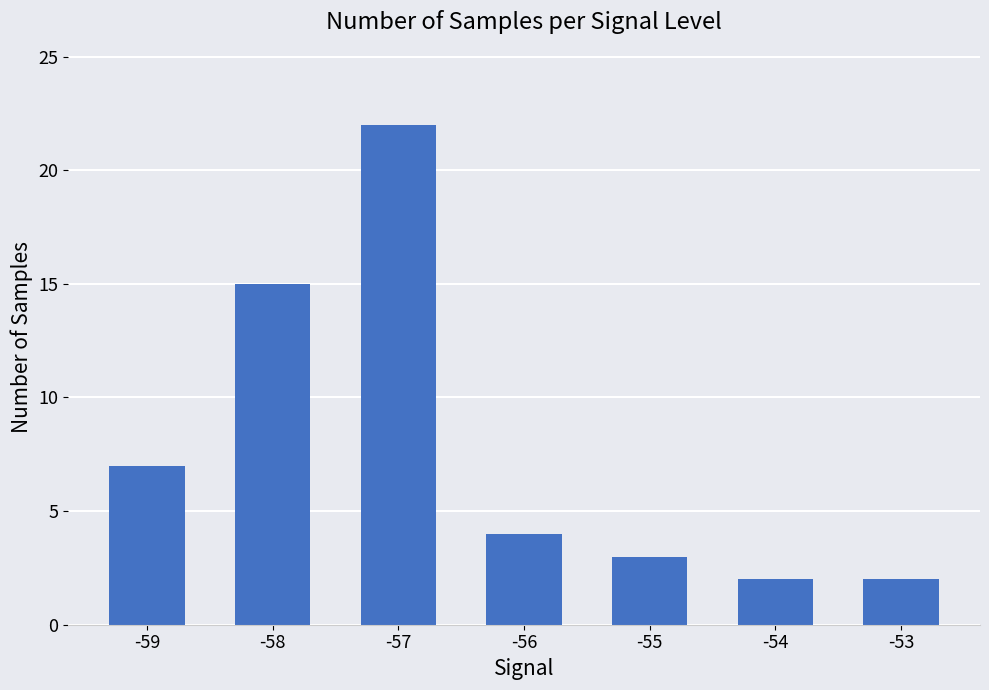

How many series are shown in this chart?

1